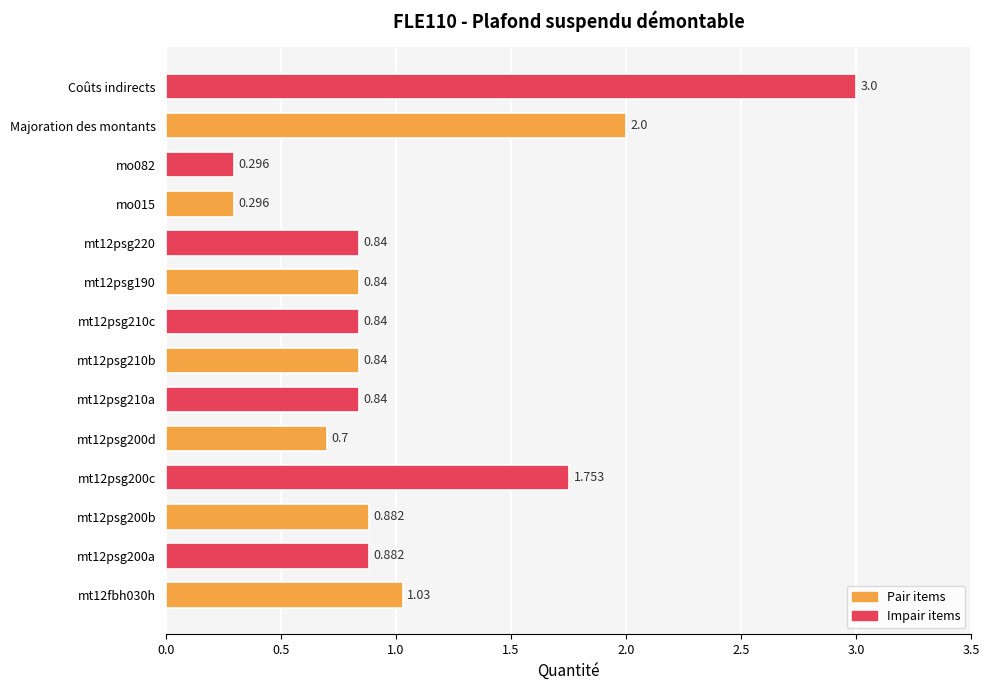

Which category has the highest value across all series?

Coûts indirects